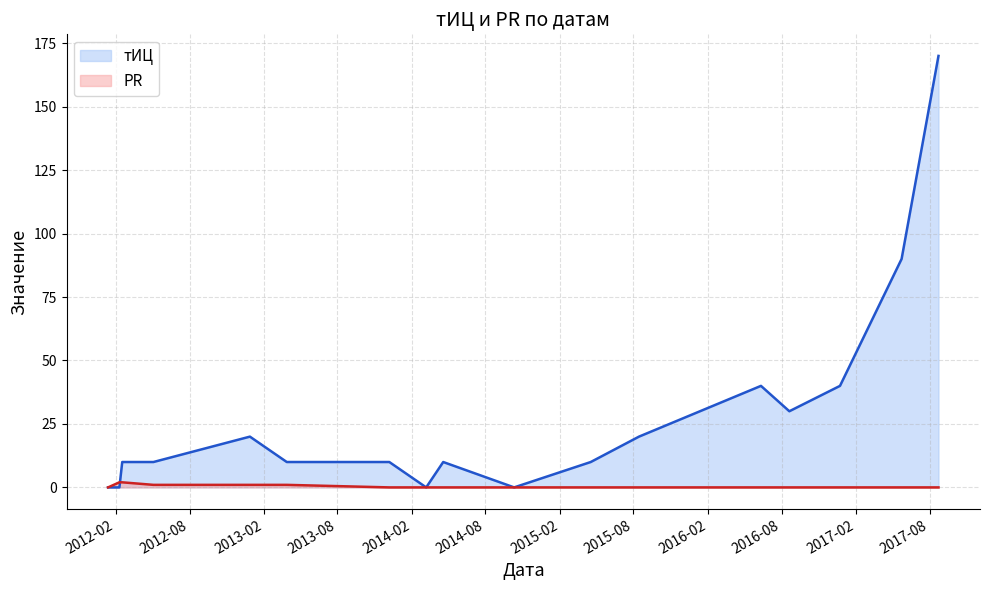

Reading right to left, transcribe all the data shown in this chart.

тИЦ: 170	90	40	30	40	20	10	0	10	0	10	10	20	10	10	0	0
PR: 0	0	0	0	0	0	0	0	0	0	0	1	1	1	2	2	0